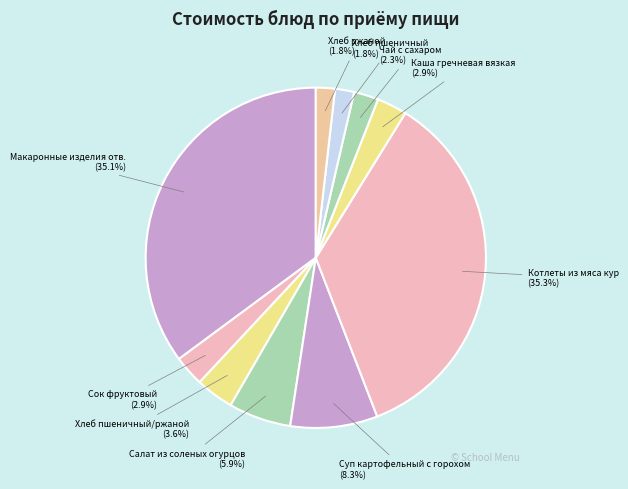

The Суп картофельный с горохом slice represents 8% of the pie. True or false?

True